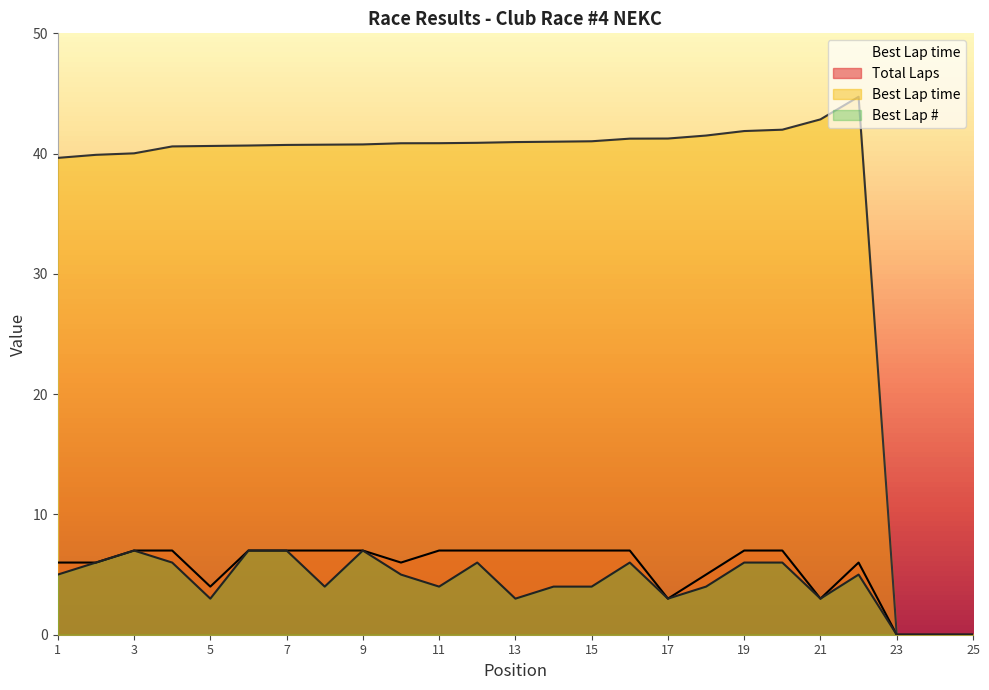

True or false: Best Lap time and Best Lap intersect in this chart.

False